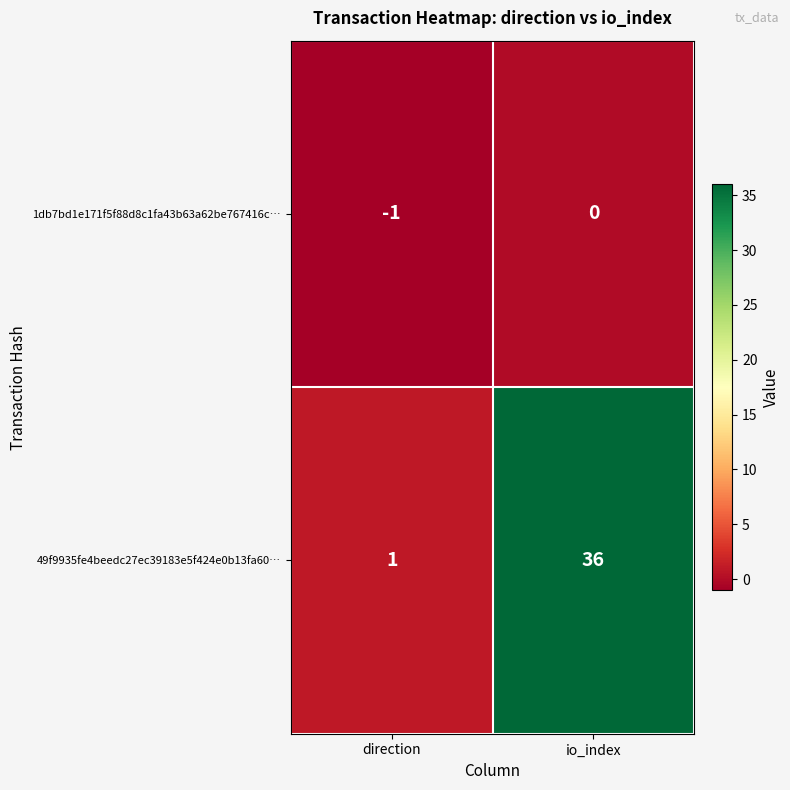

Which series has the largest total across all categories?

49f9935fe4beedc27ec39183e5f424e0b13fa60…